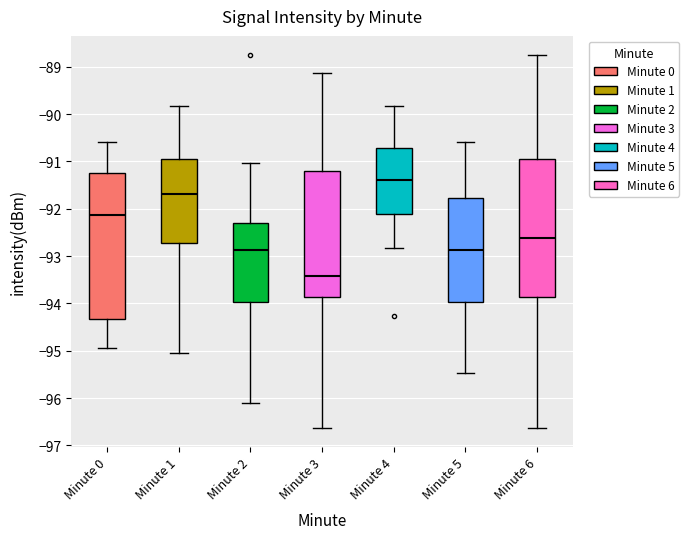

Where does the lower whisker of the box for Minute 1 end on the y-axis? The values are not printed on the chart, so give them approximately, as read against the axis.

-95.0